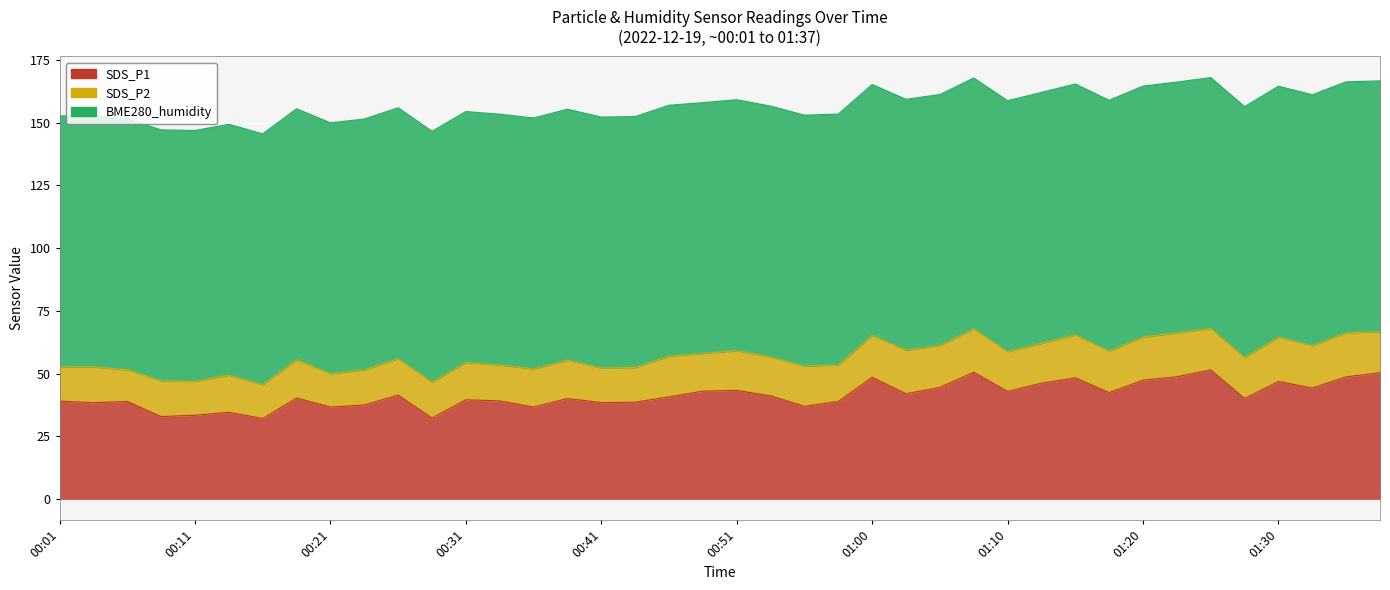

How many lines are shown in the chart?

3